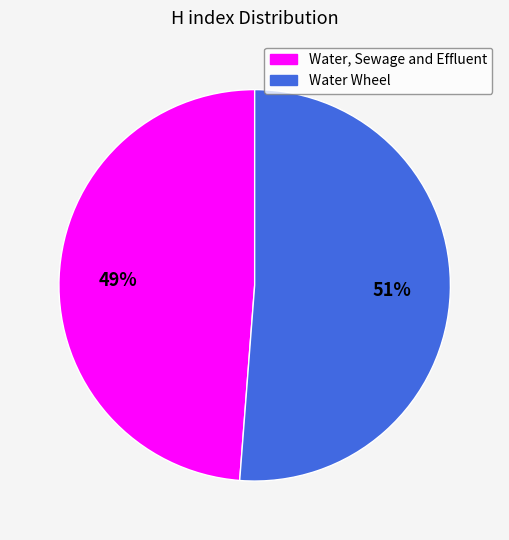

True or false: Water Wheel accounts for 62% of the total.

False